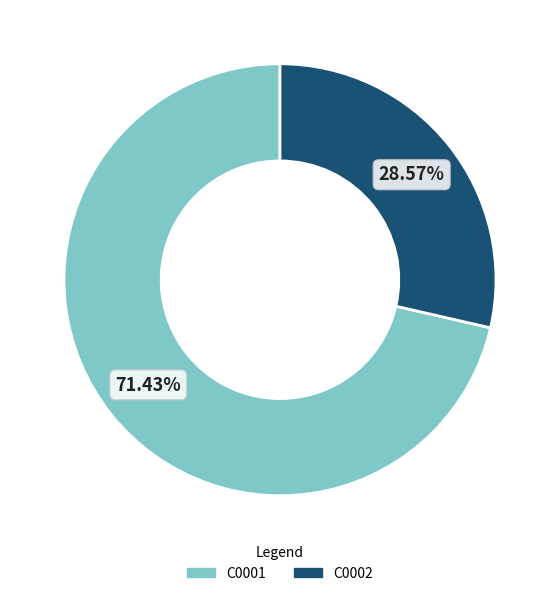

To the nearest percent, what is the average slice percentage?

50%